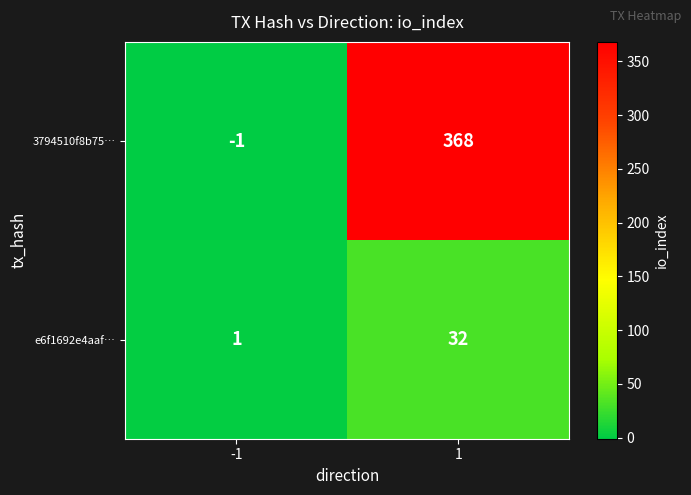

Which series has the largest range (max minus min)?

3794510f8b75…